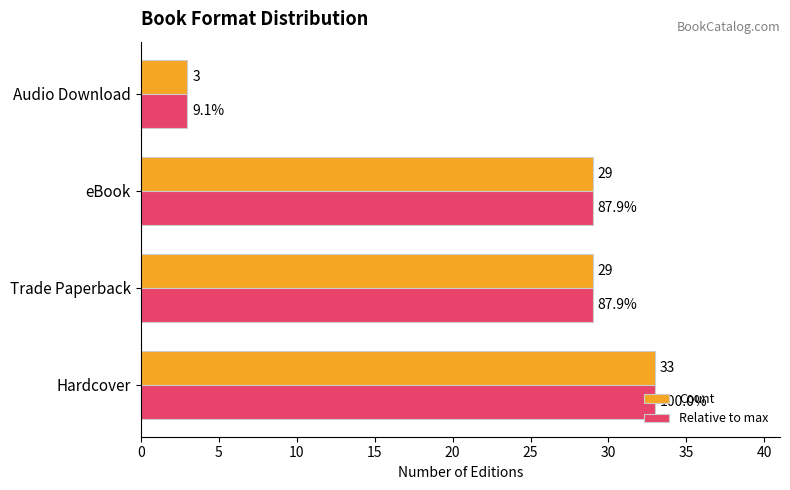

How many data points in Relative to max are less than 29?

1